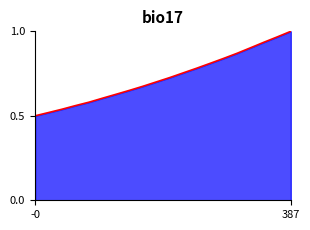

Is it true that the value at -0 is 0.5?

True